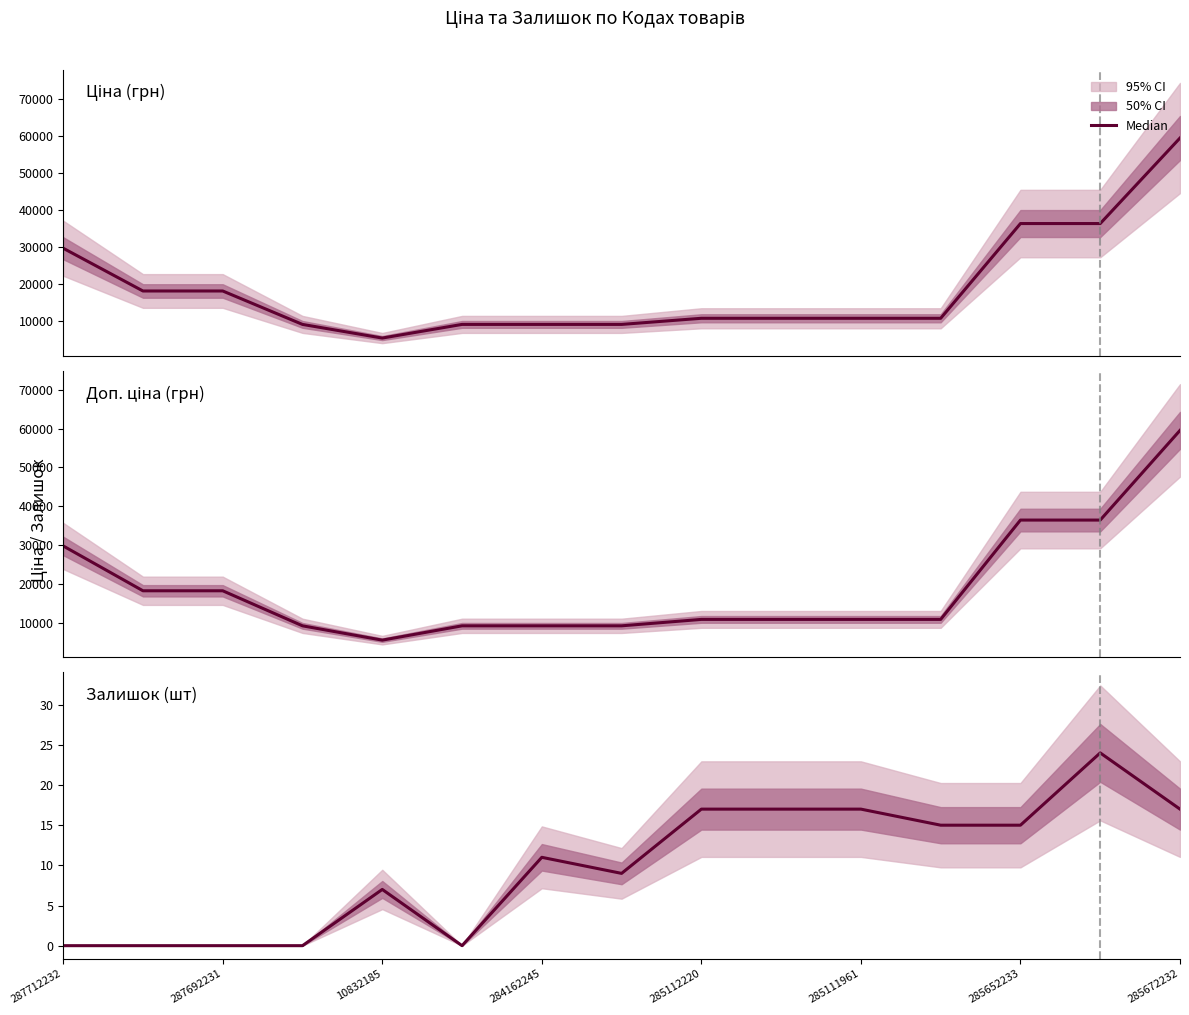

Between 285111961 and 287712232, which is larger?

287712232